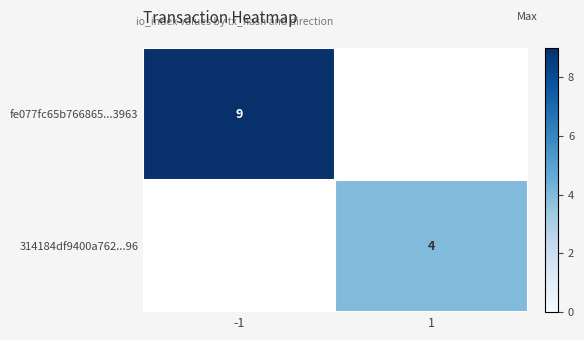

Is the value of fe077fc65b766865...3963 at -1 greater than the value of 314184df9400a762...96 at 1?

Yes